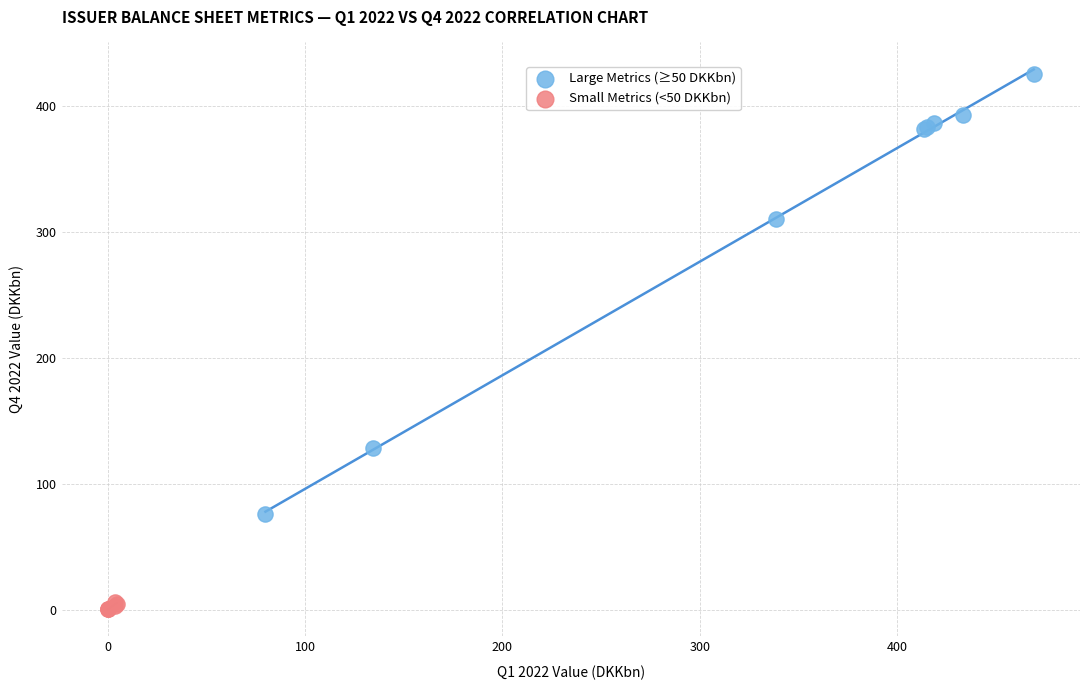

Which series contains the highest Y value?

Large Metrics (≥50 DKKbn)